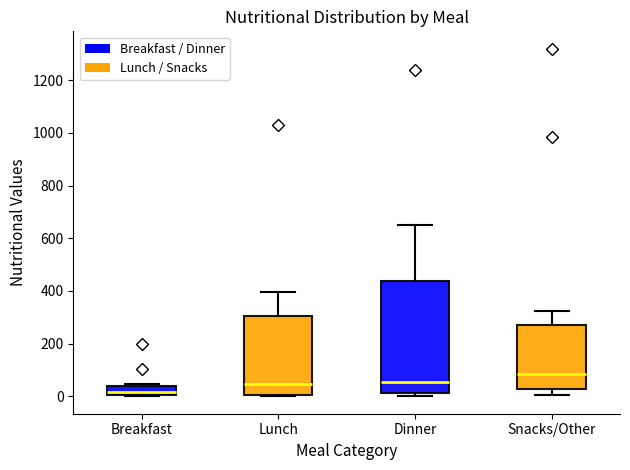

Which box is the tallest, from its lower edge to its upper edge?

Dinner